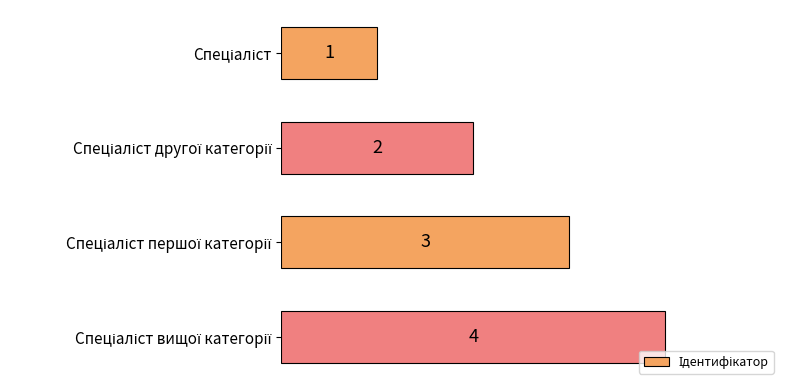

How many values are between 2 and 4?

3